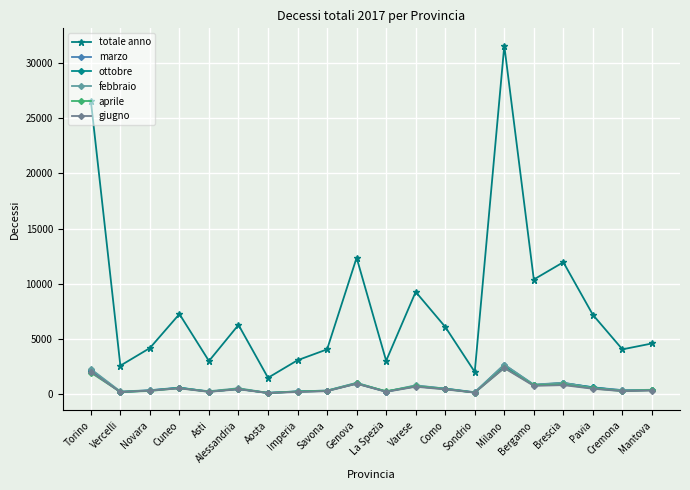

The giugno series shows 283 at Savona. True or false?

True